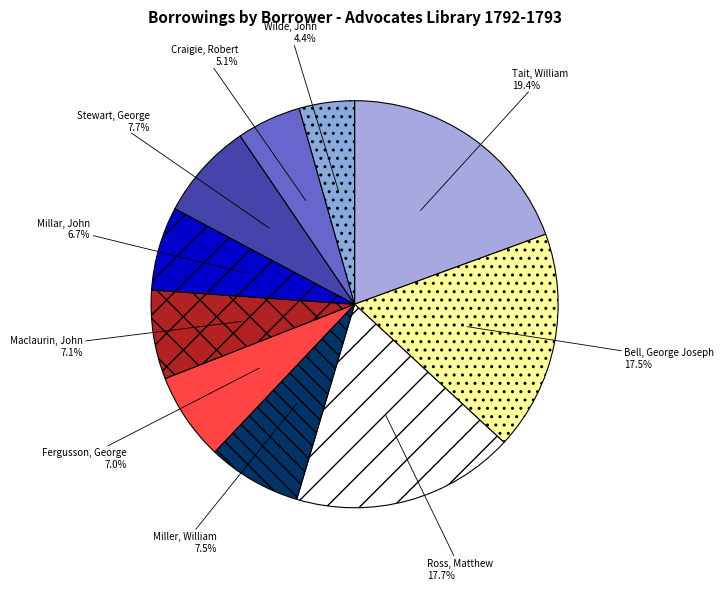

To the nearest percent, what percentage of the pie is Craigie, Robert?

5%